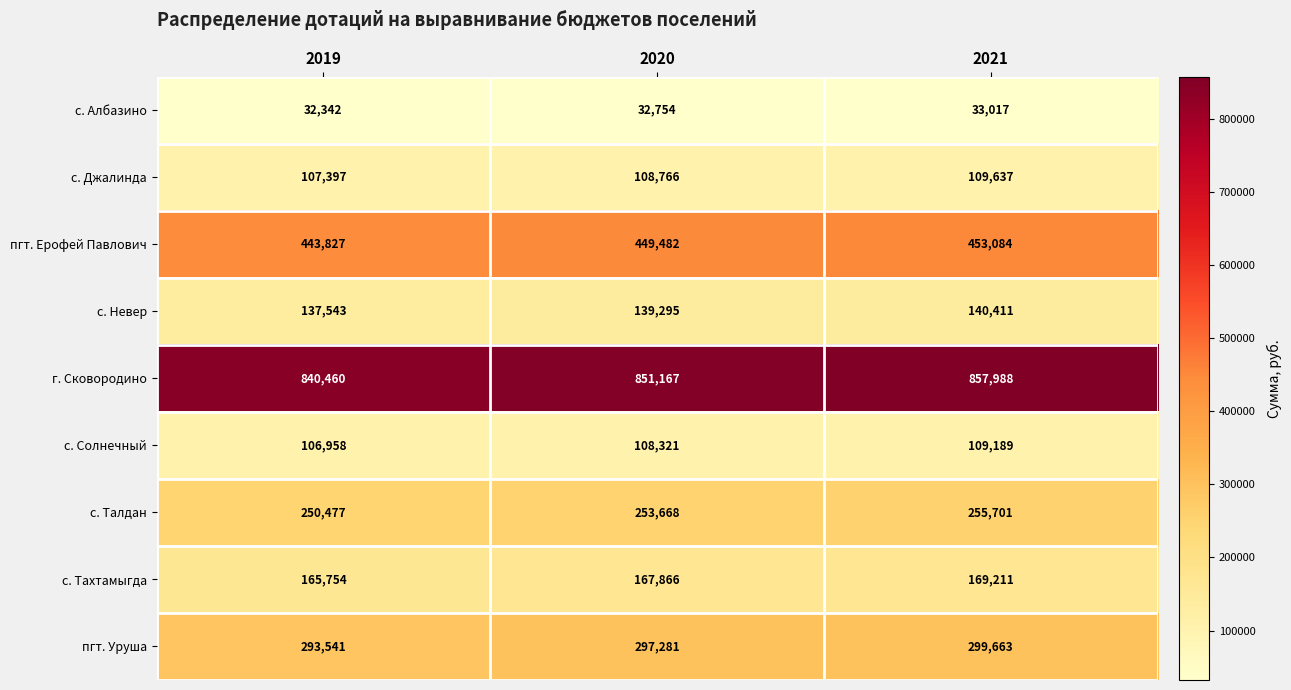

At which category does the chart reach its peak across all series?

2021